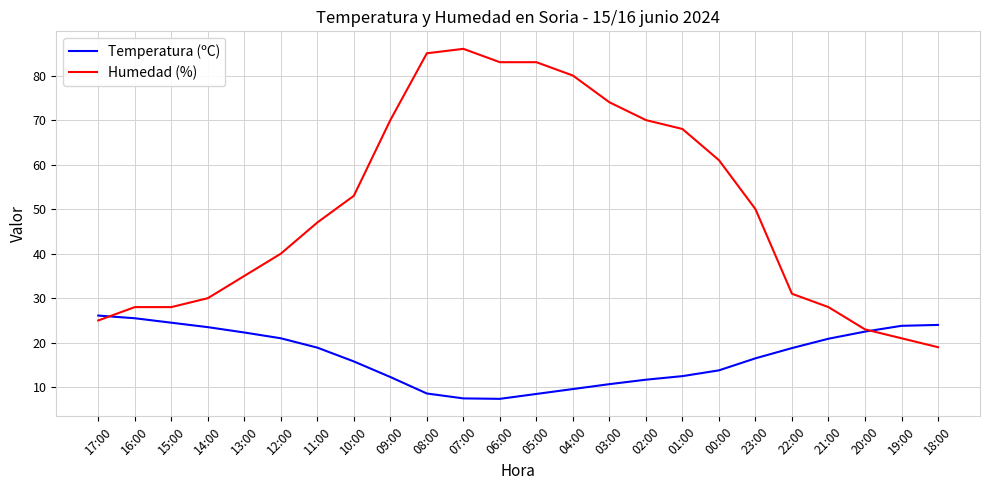

How many intersections are there between Humedad (%) and Temperatura (ºC)?

2